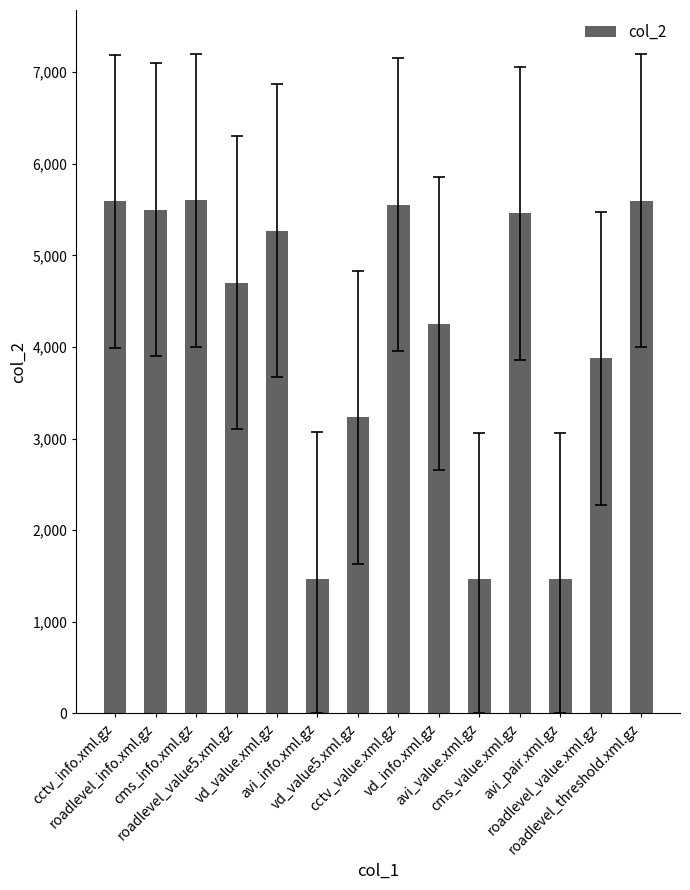

What is the label of the 5th bar from the left?

vd_value.xml.gz